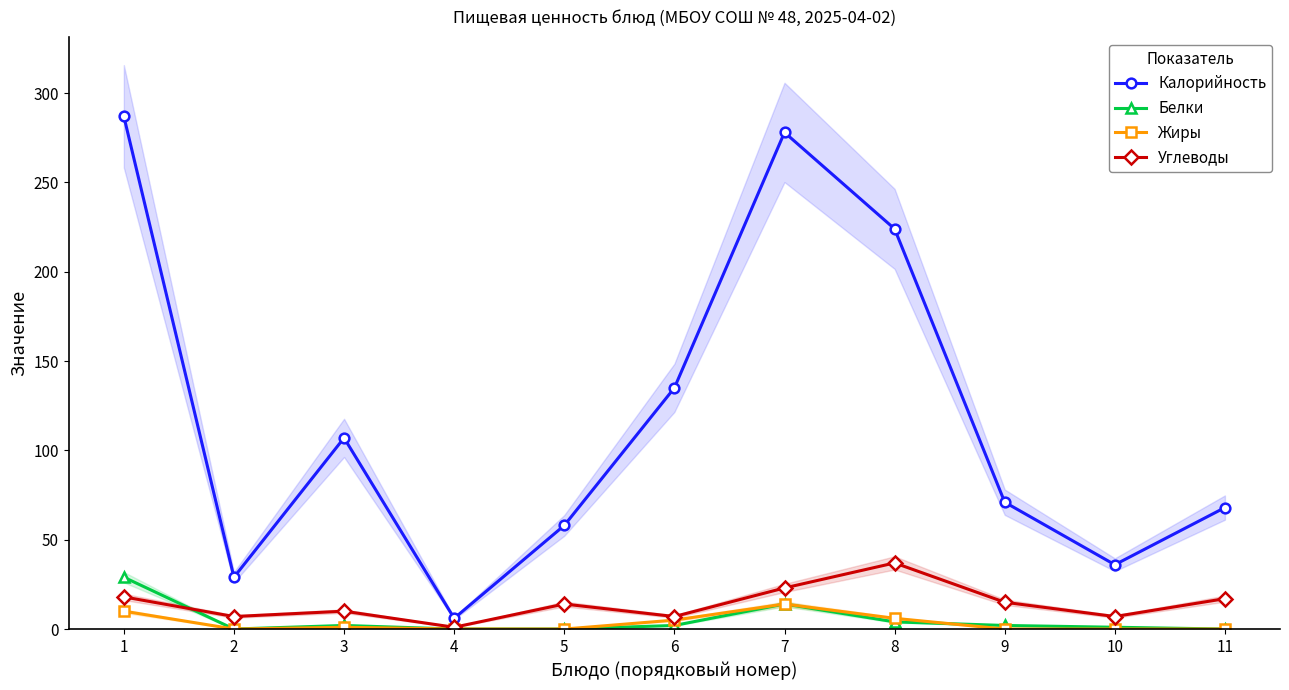

At which label does Углеводы first exceed 14?

1